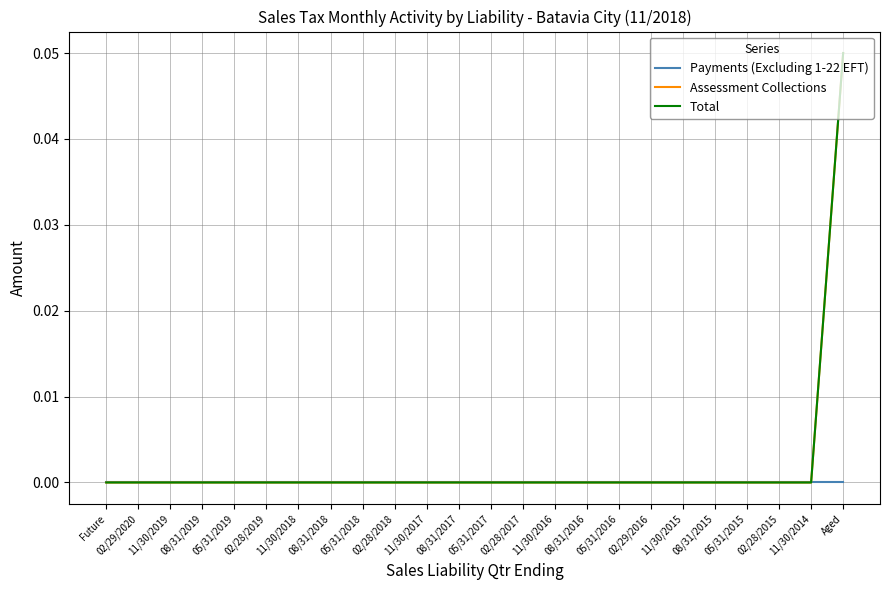

True or false: Total and Assessment Collections intersect in this chart.

False